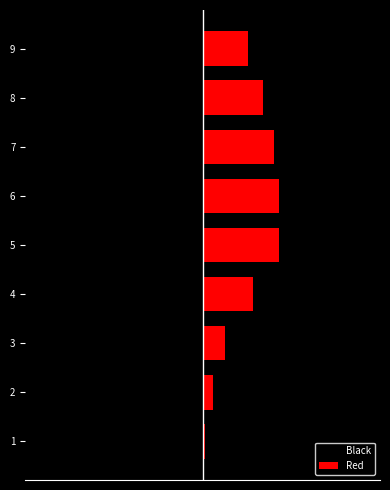

Reading right to left, extract all data points from this chart.

Black: -18	-24	-28	-30	-30	-20	-9	-4	-1
Red: 18	24	28	30	30	20	9	4	1